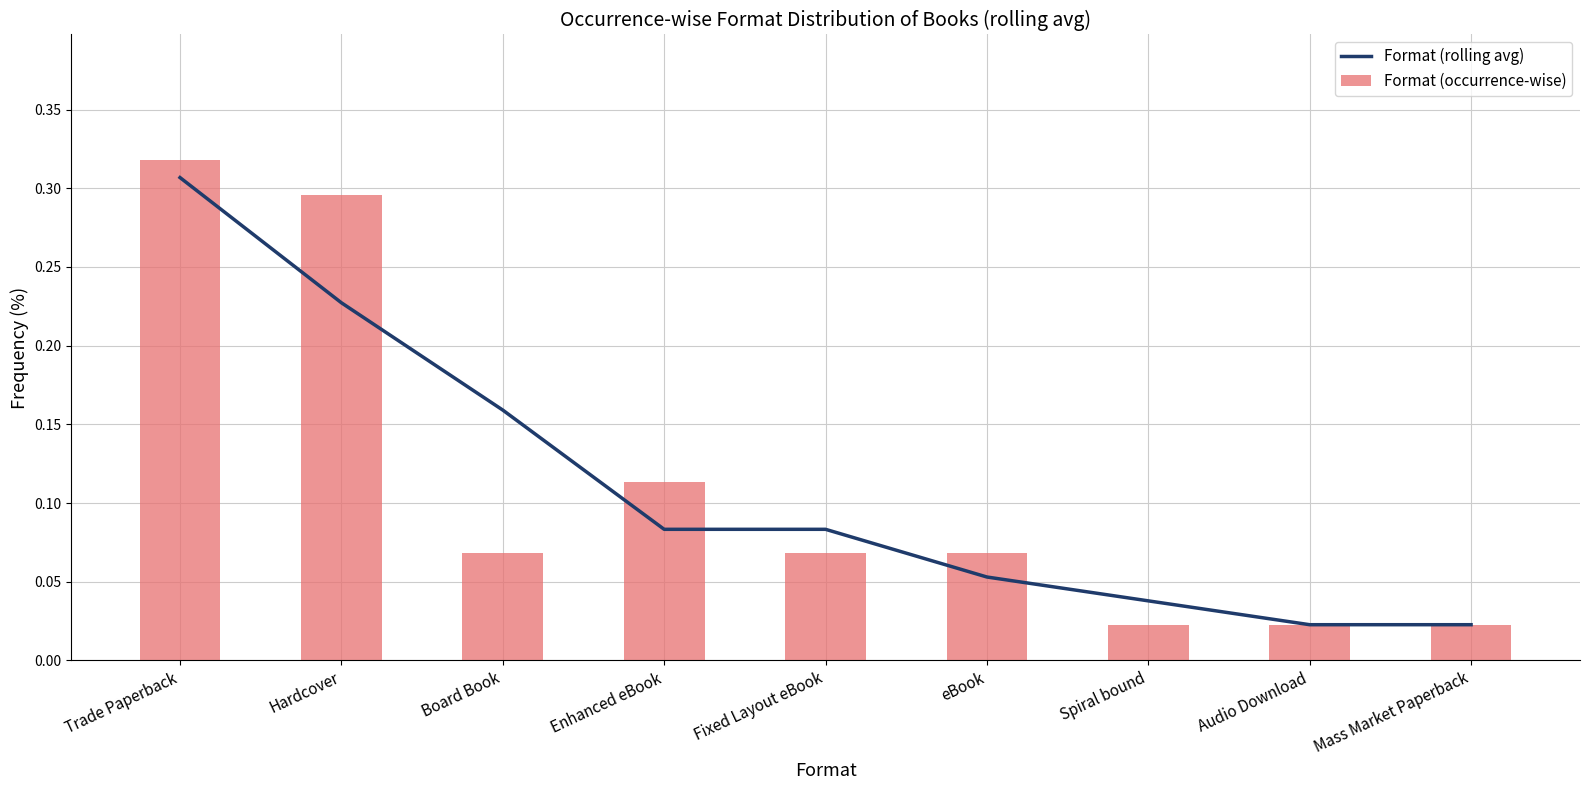

What is the difference between the maximum and second lowest values in the Format (rolling avg) series?

0.3